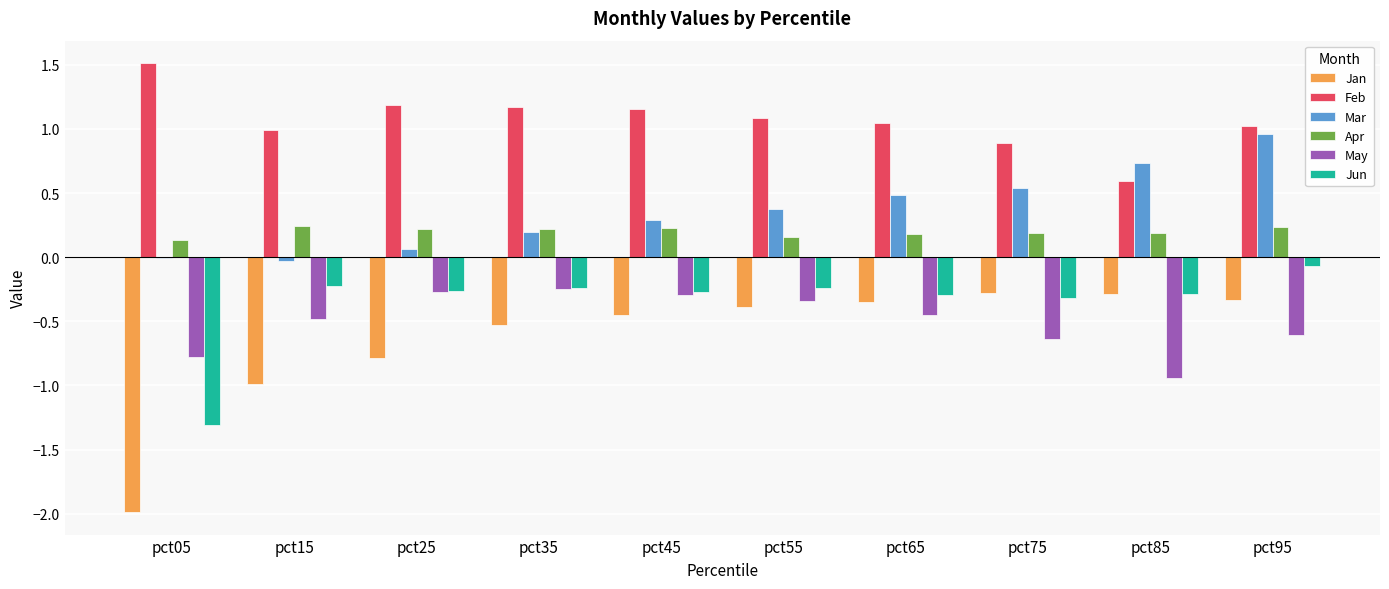

The May series shows -0.4 at pct05. True or false?

False